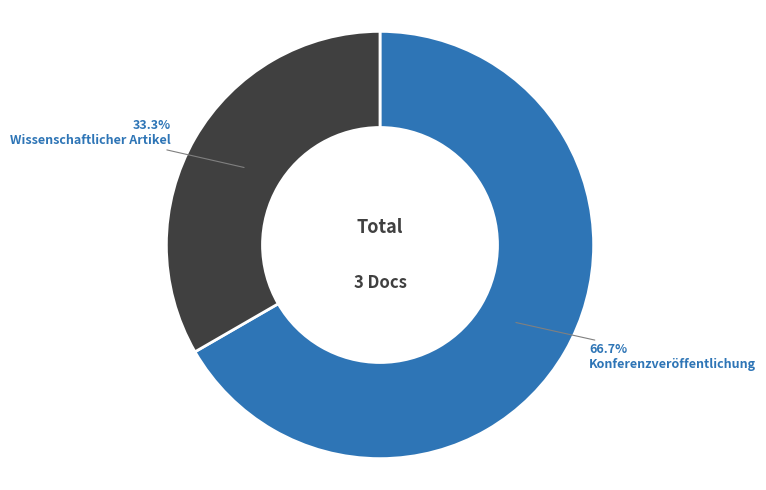

What is the smallest slice in the pie chart?

Wissenschaftlicher Artikel